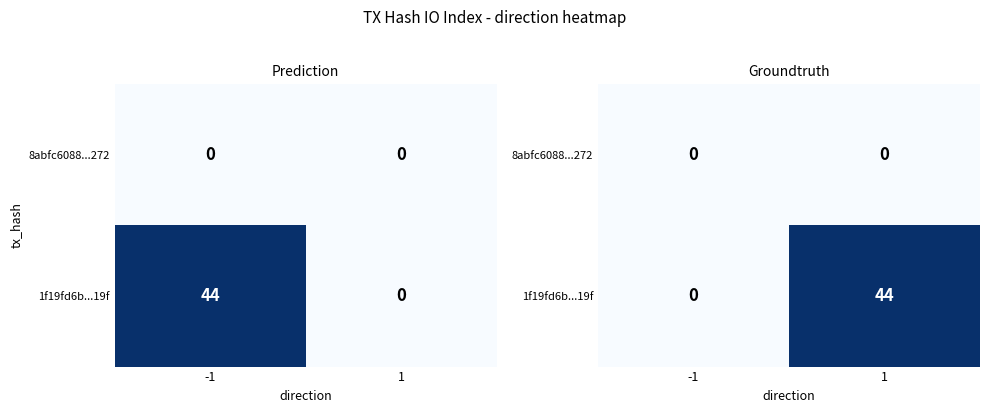

At how many categories does at least one series exceed 21?

1